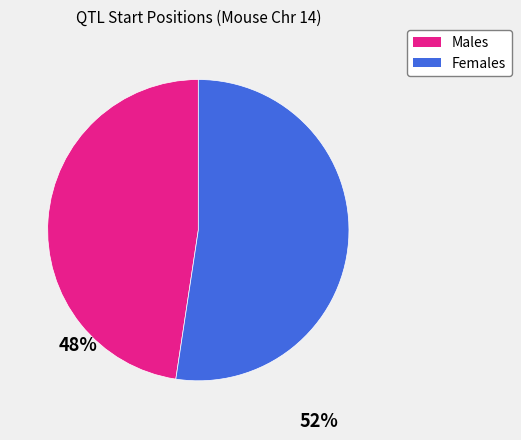

Is there any slice that represents more than half of the pie?

Yes